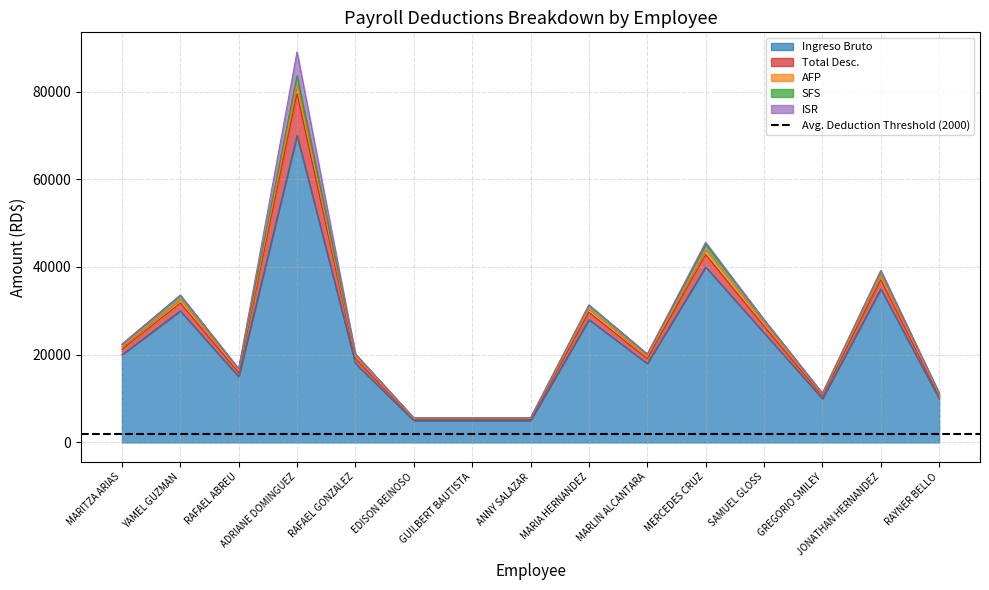

Is it true that Ingreso Bruto equals 38695 at MARIA HERNANDEZ?

False